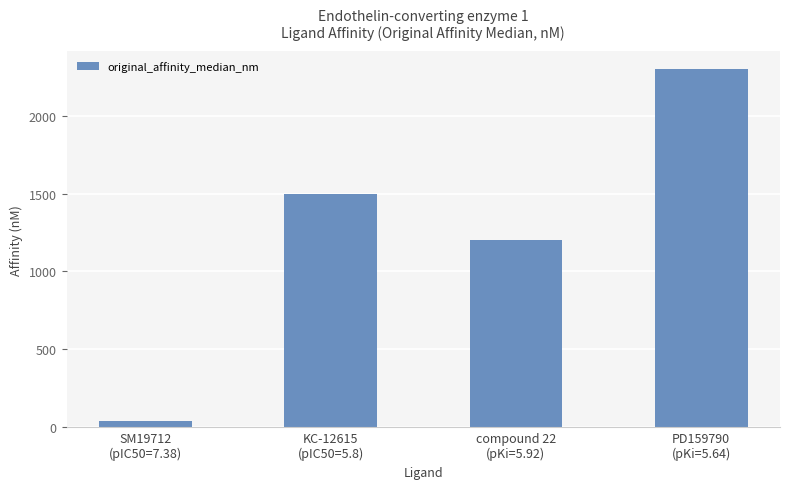

What is the sum of all values?

5042